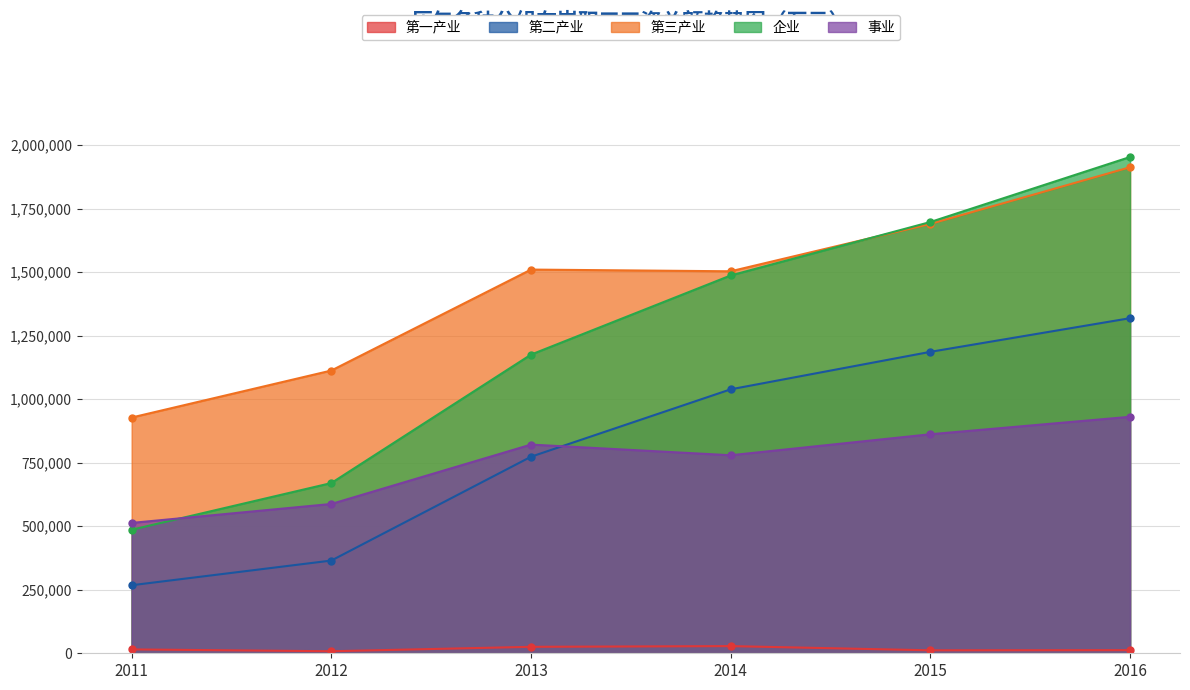

Reading left to right, extract all data points from this chart.

第一产业: 15193	8009	25435	28226	11663	12310
第二产业: 267867	365037	773823	1039168	1186736	1319230
第三产业: 928123	1113115	1510554	1503850	1690346	1913581
企业: 486274	670156	1175810	1487430	1697850	1953764
事业: 513193	587799	821581	779603	862258	930994